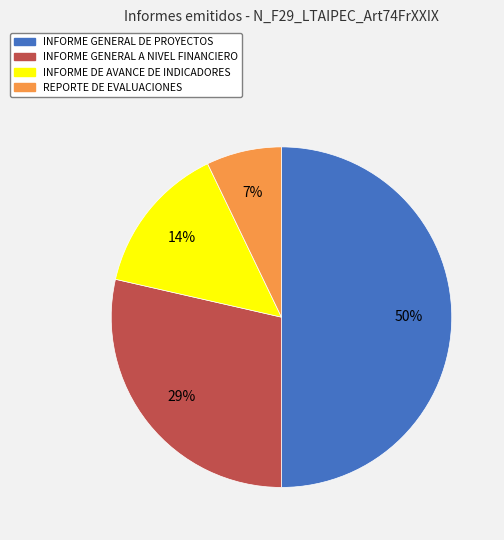

To the nearest percent, what percentage of the pie is REPORTE DE EVALUACIONES?

7%